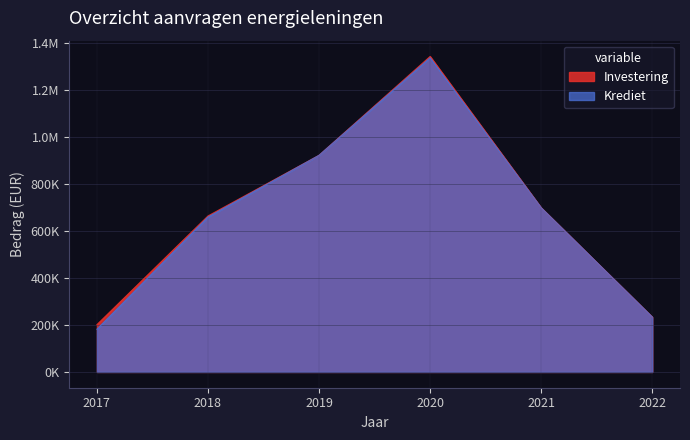

Reading right to left, transcribe all the data shown in this chart.

Krediet: 233838.9	699328.2	1338618.6	923108.8	660066.3	182084.3
Investering: 233838.9	699328.2	1344414.7	923108.8	664691.5	201559.6